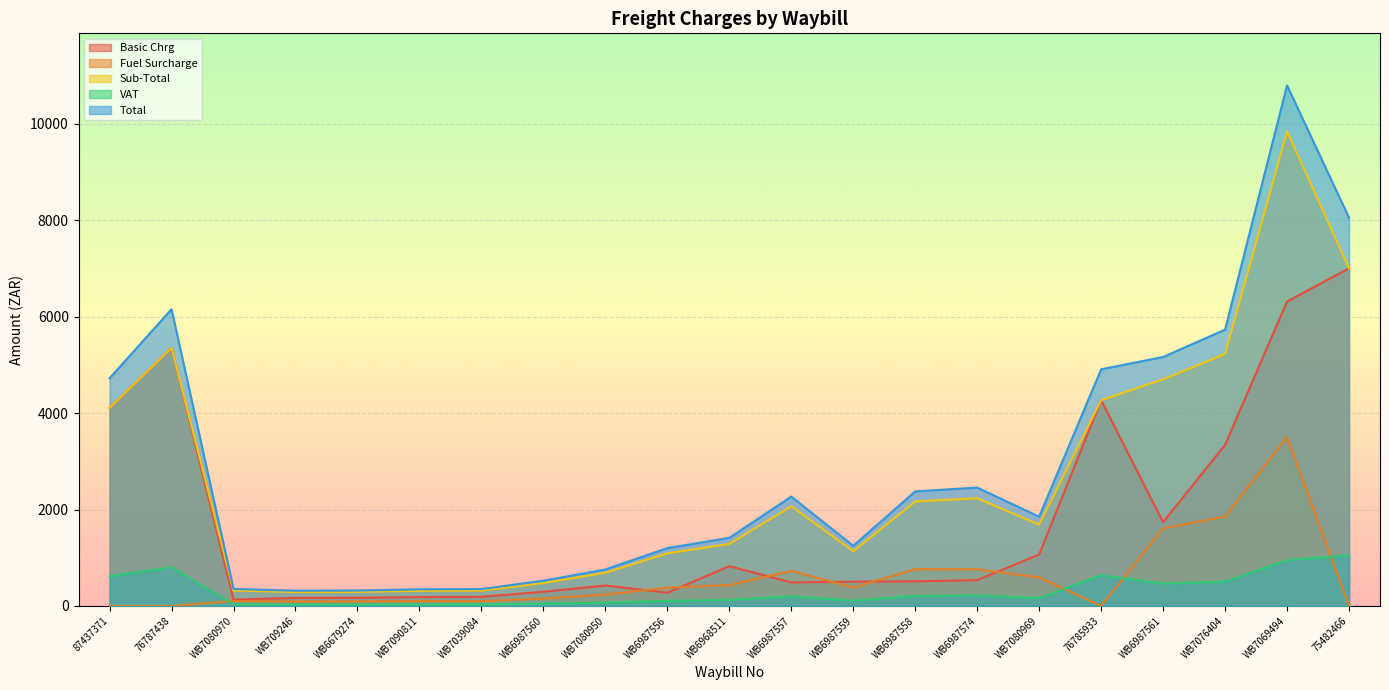

How many lines are shown in the chart?

5